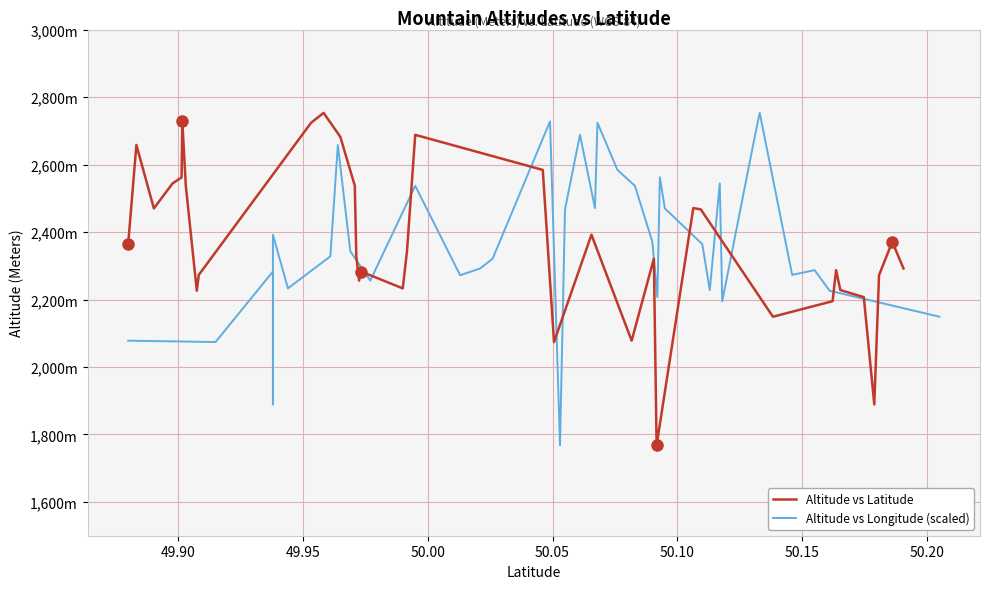

What are all the series names shown in the legend?

Altitude vs Latitude, Altitude vs Longitude (scaled)